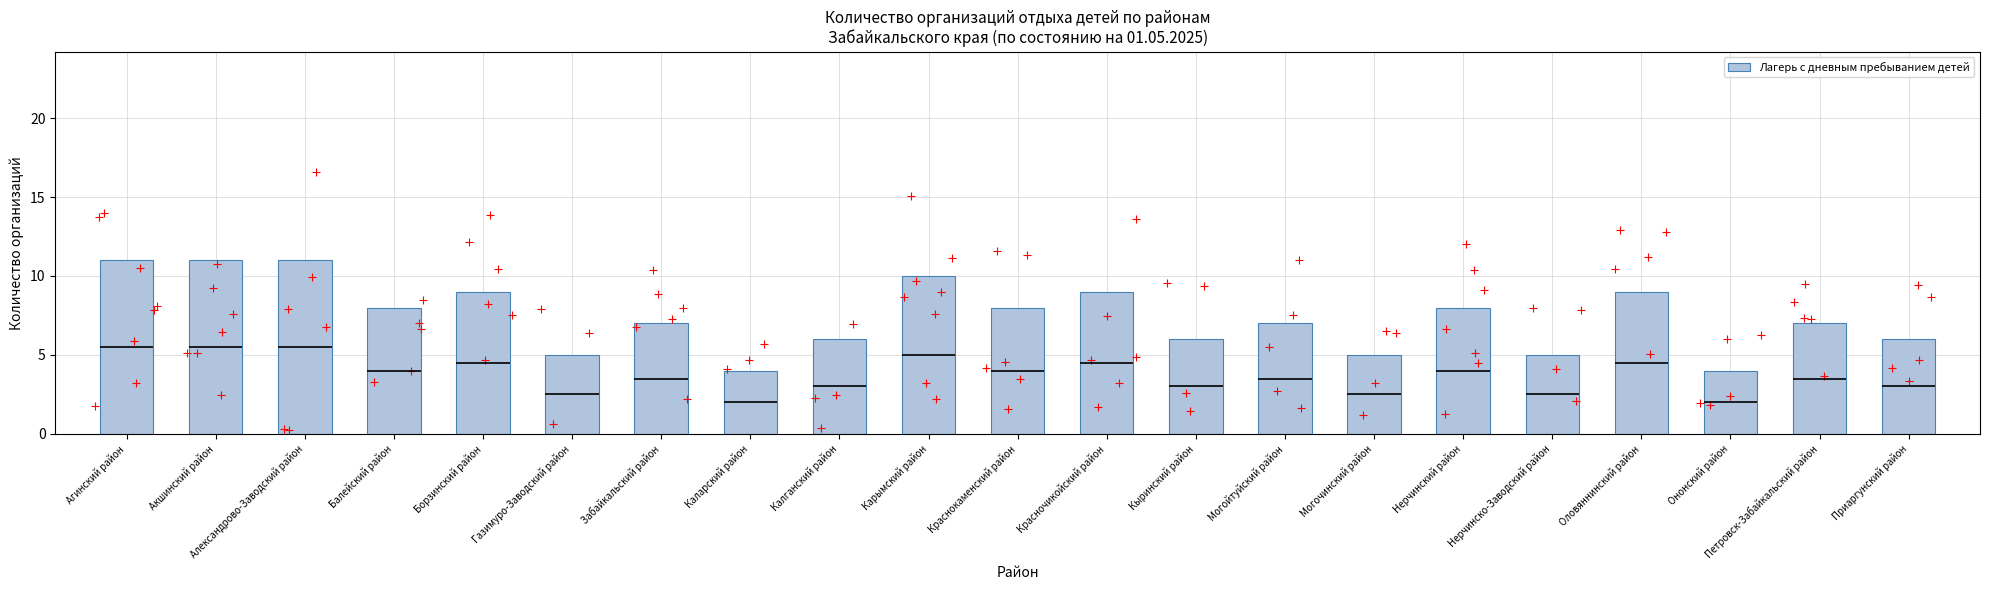

What is the change in value from Борзинский район to Забайкальский район?

-2